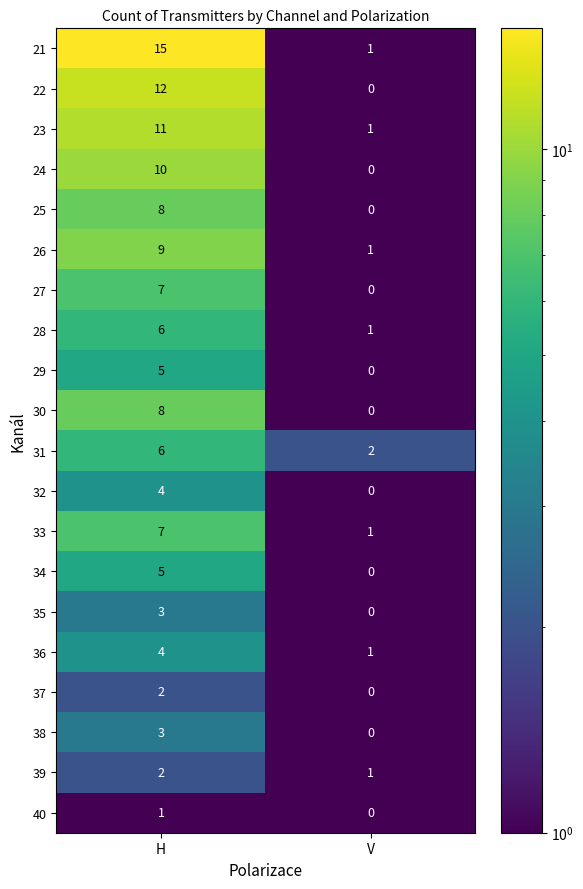

The value of 39 at H is 2. True or false?

True